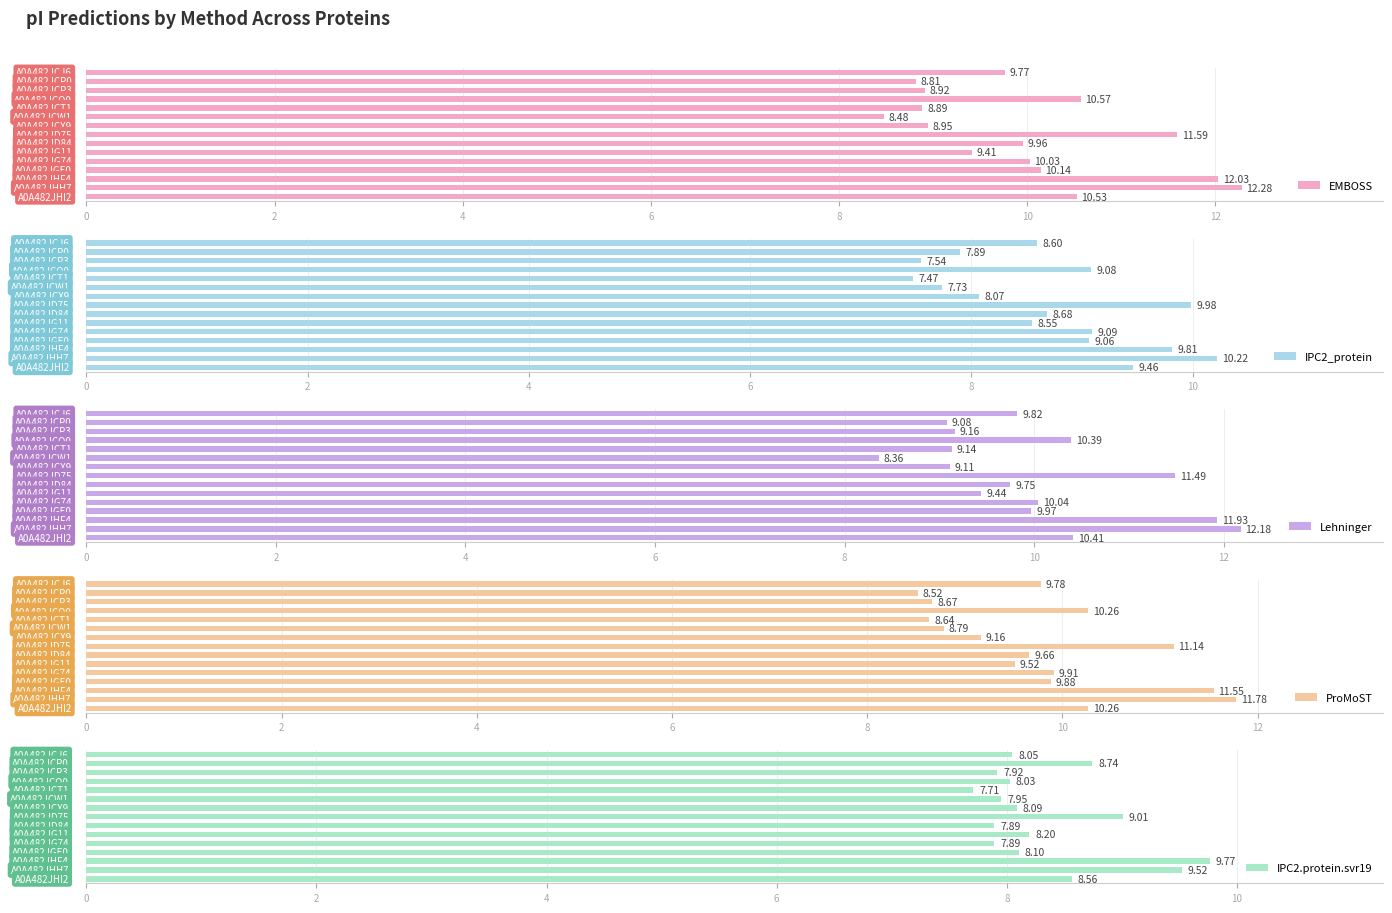

Is the value of Lehninger at 10 greater than the value of ProMoST at 10?

No